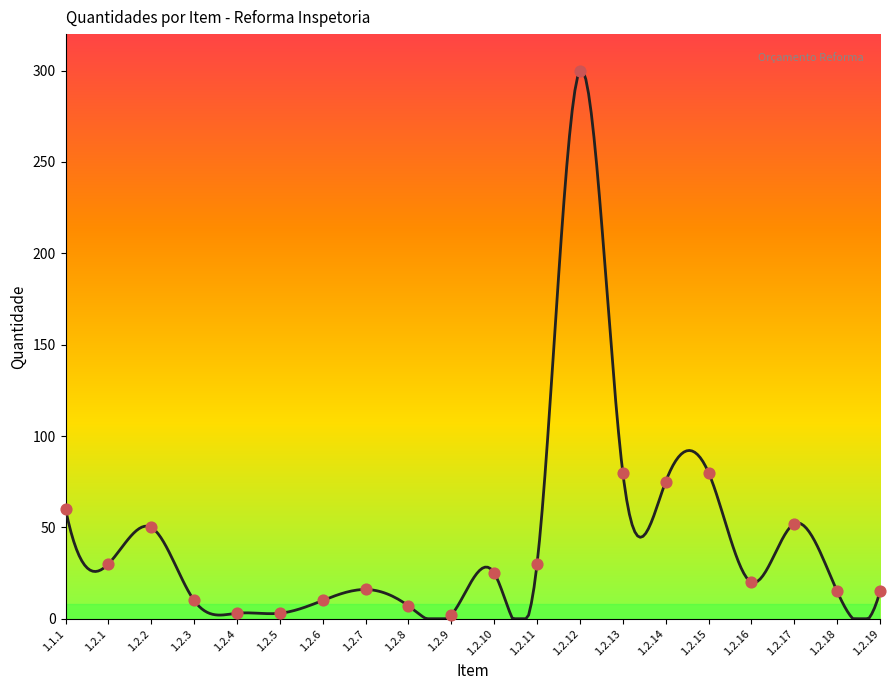

Which has a higher value, 1.2.4 or 1.1.1?

1.1.1